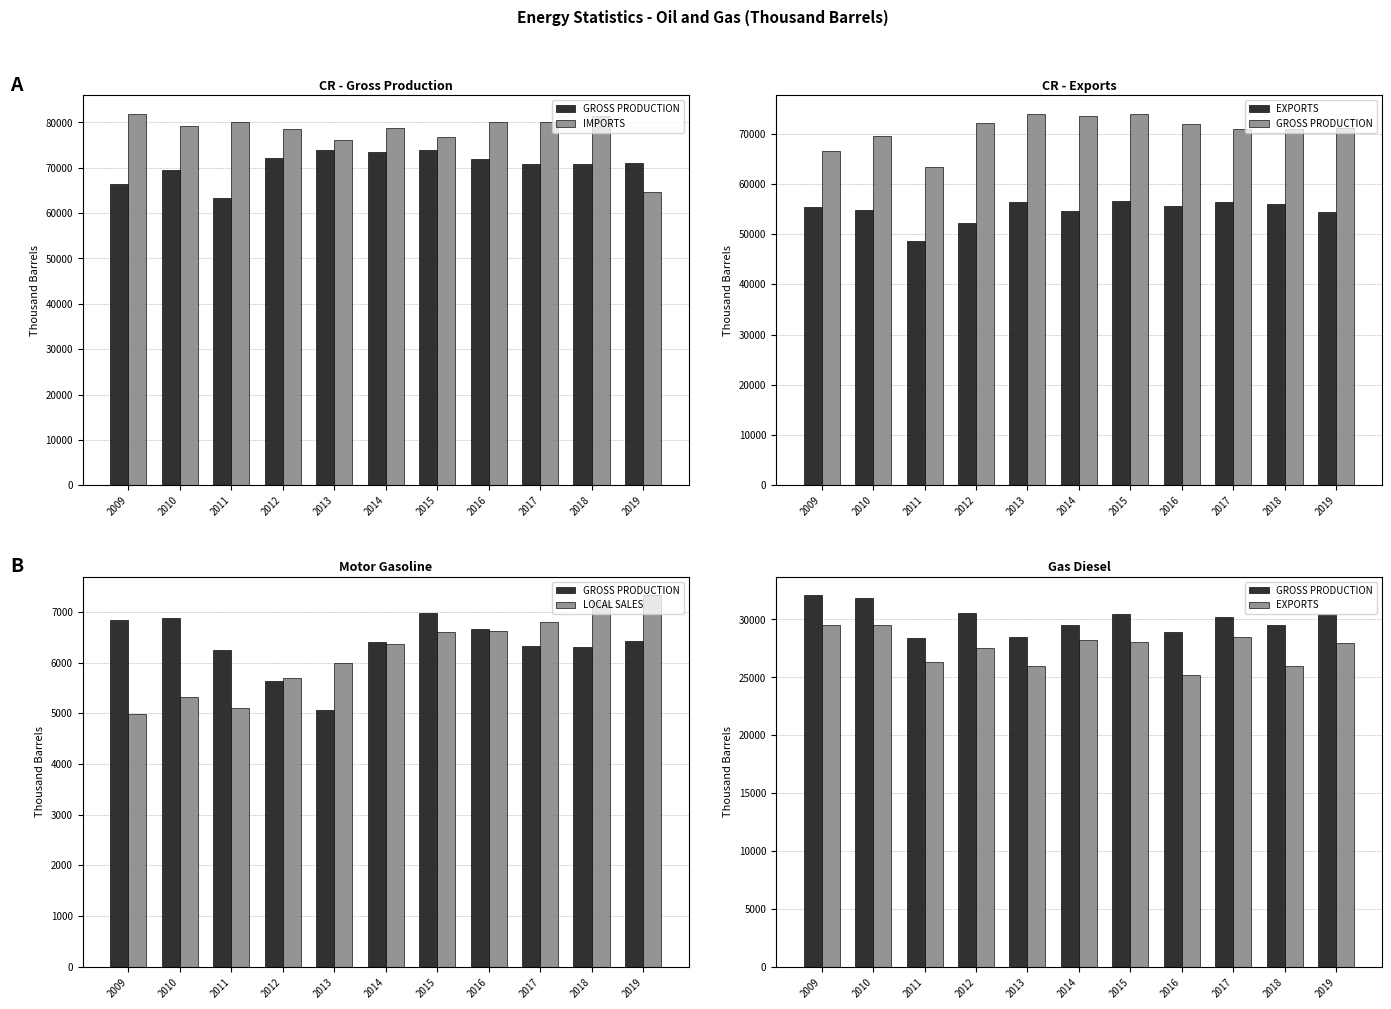

How many data points does each series have?

11